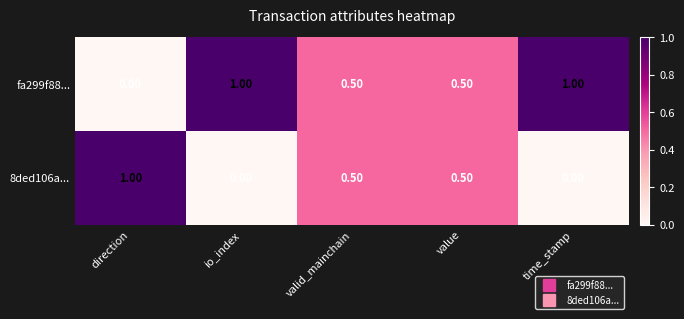

What is the sum of the fa299f88... values at io_index and direction?

1.0